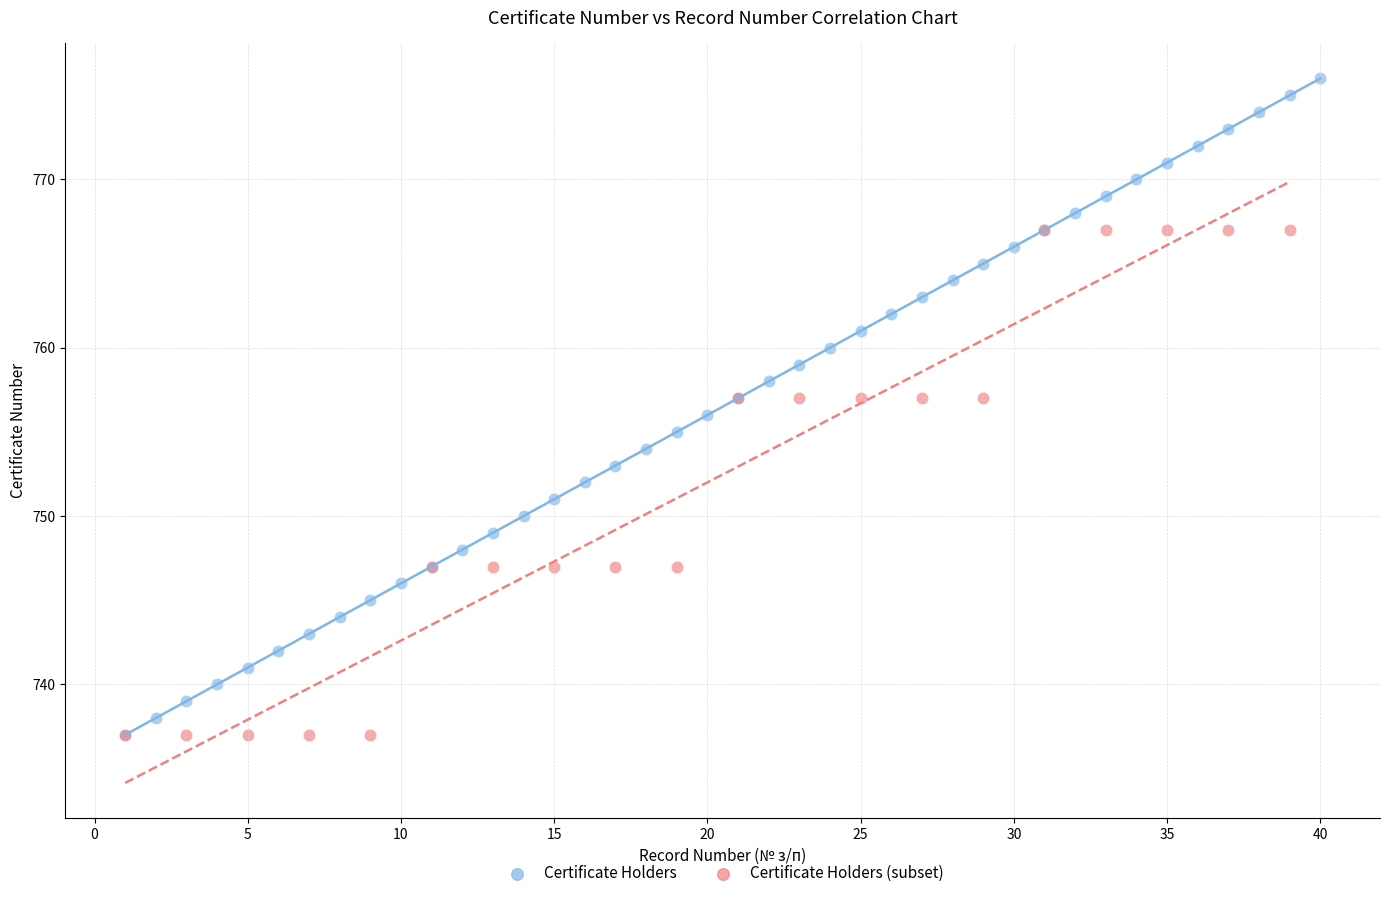

Which series contains the highest Y value?

Certificate Holders